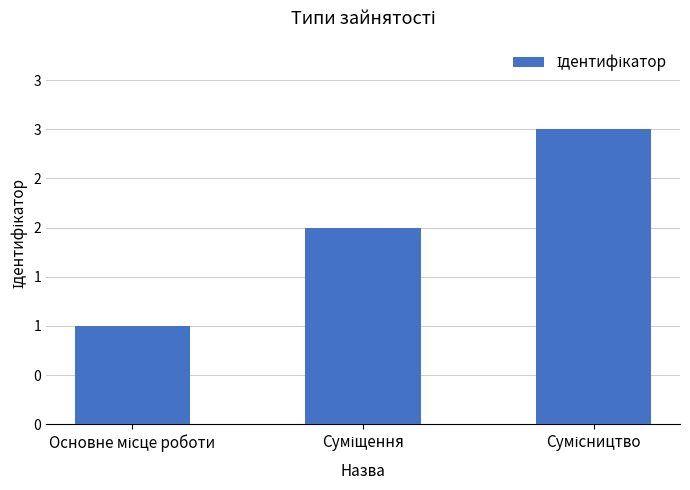

Does the chart contain any negative values?

No